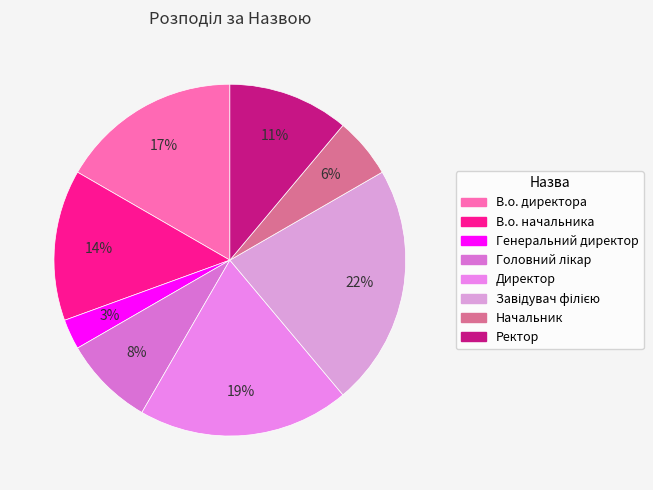

To the nearest percent, what portion does Завідувач філією represent?

22%